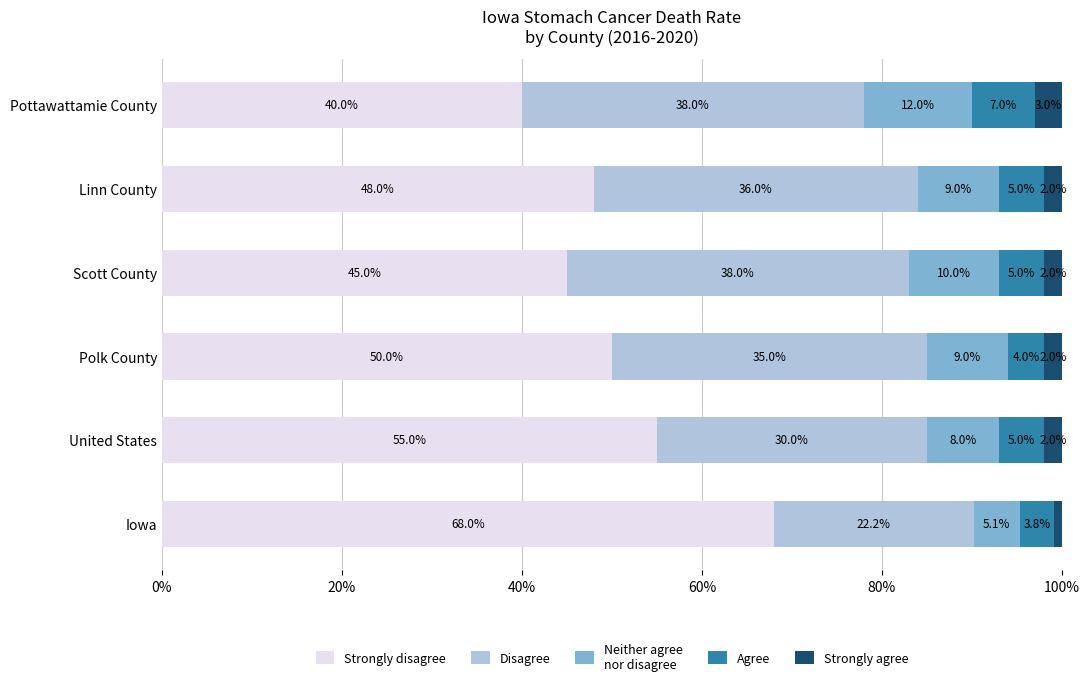

What is the total value across all series at Scott County?

100.0